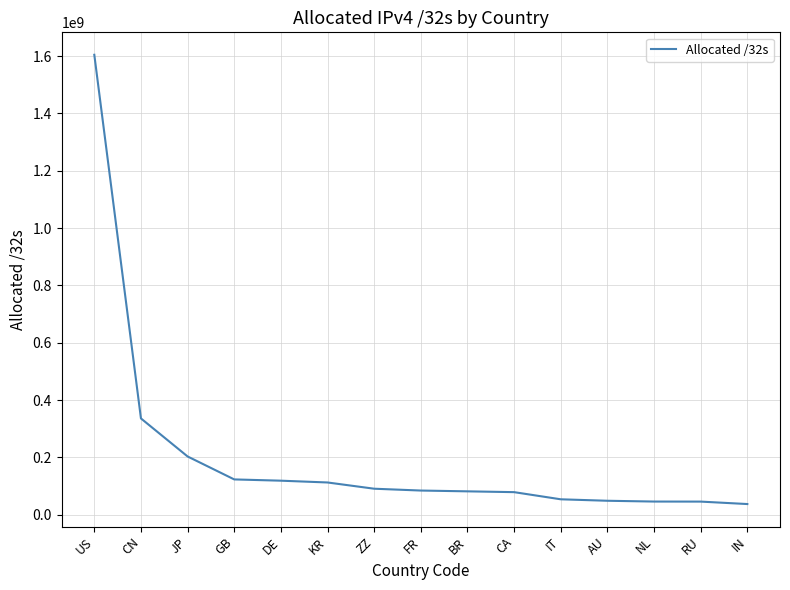

The value at AU is 48581376. True or false?

True